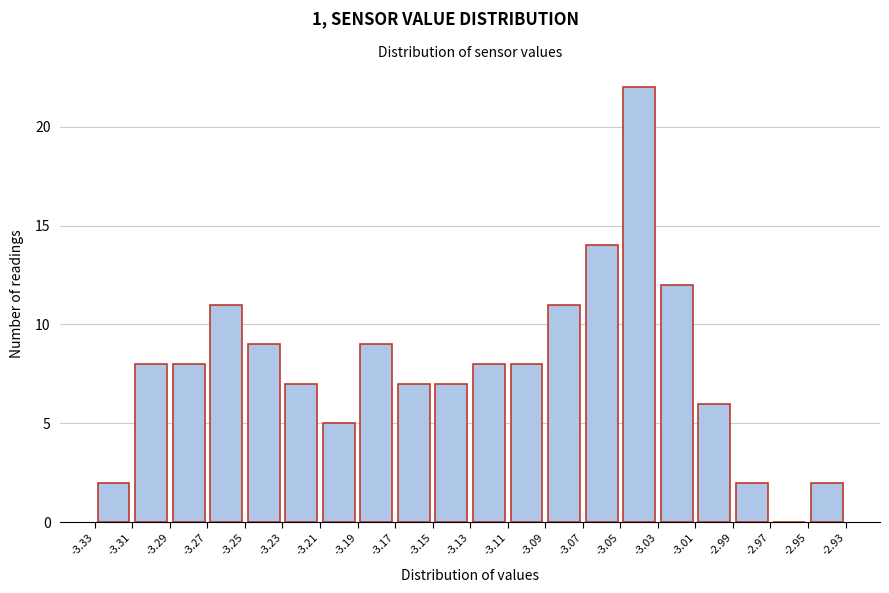

How tall is the bar that spans -3.25 to -3.23 on the x-axis? The values are not printed on the chart, so give them approximately, as read against the axis.

9